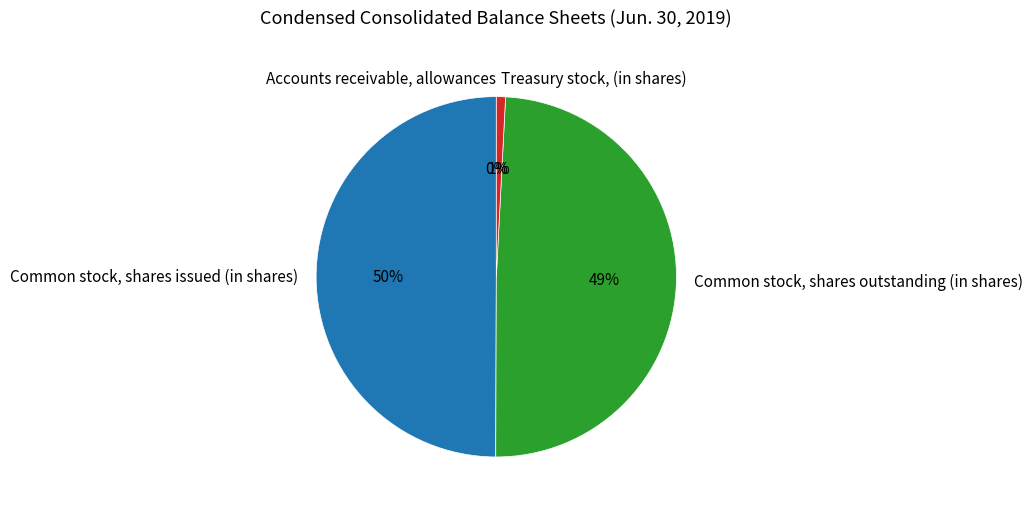

The Common stock, shares outstanding (in shares) slice represents 36% of the pie. True or false?

False